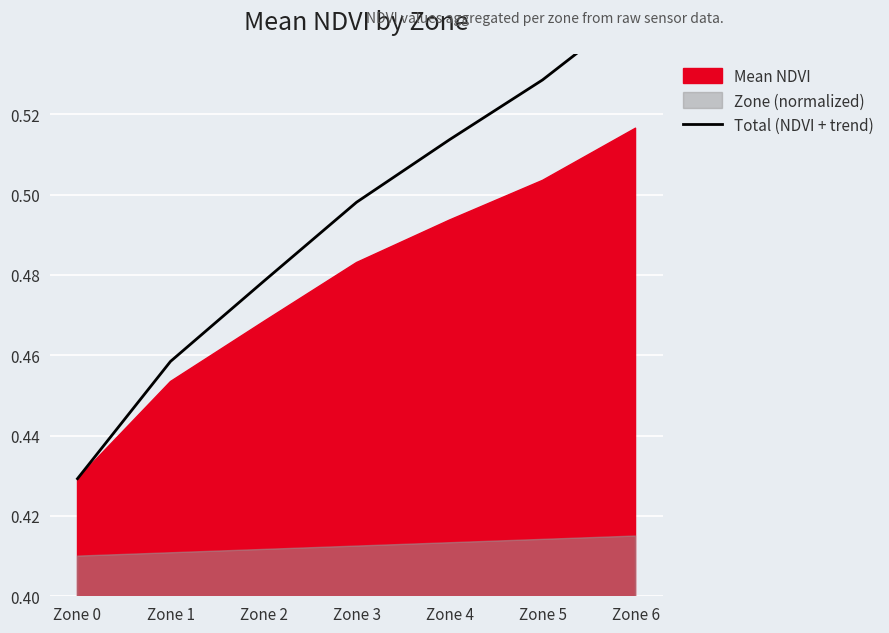

What is the difference between the values at Zone 1 and Zone 6?

0.1